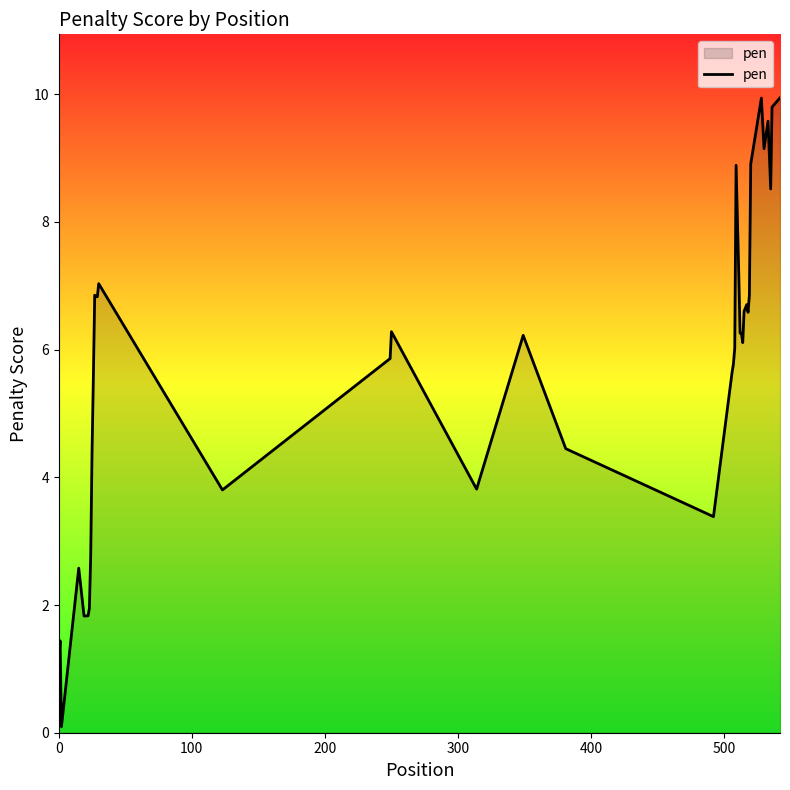

What is the difference between the maximum and minimum values?

9.8